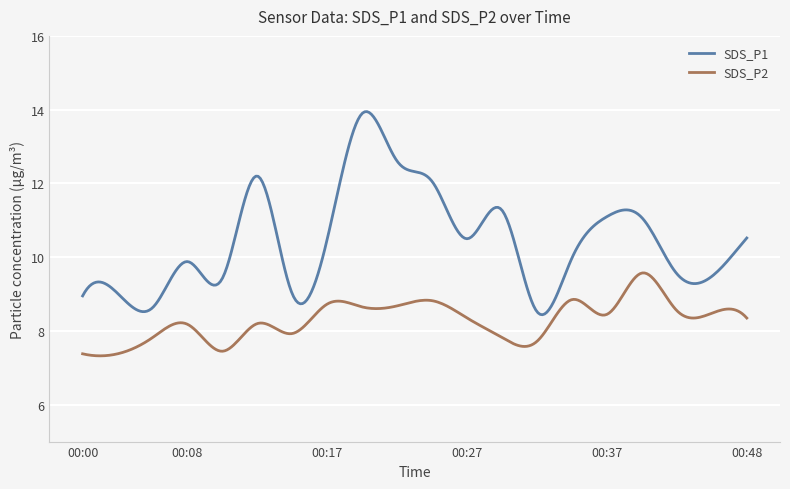

Which series has the largest total across all categories?

SDS_P1